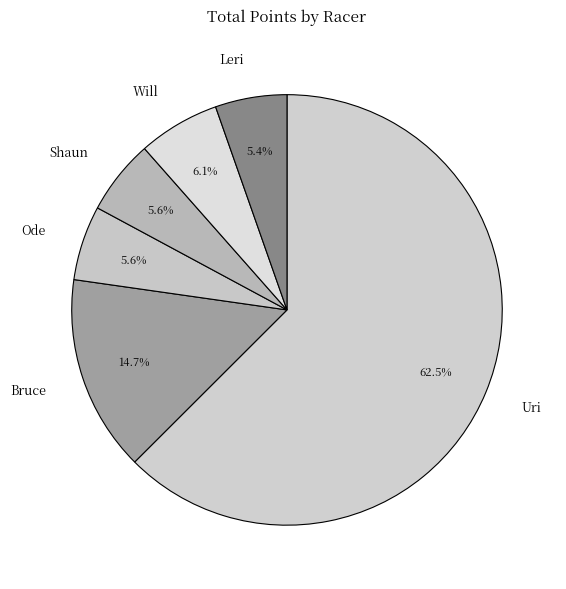

What is the majority slice?

Uri